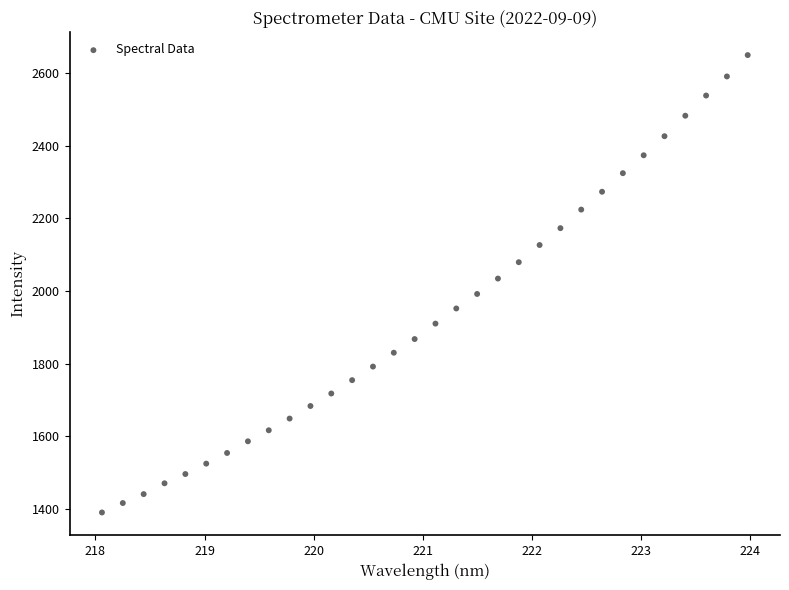

What is the range of Y values (max minus min)?

1259.6